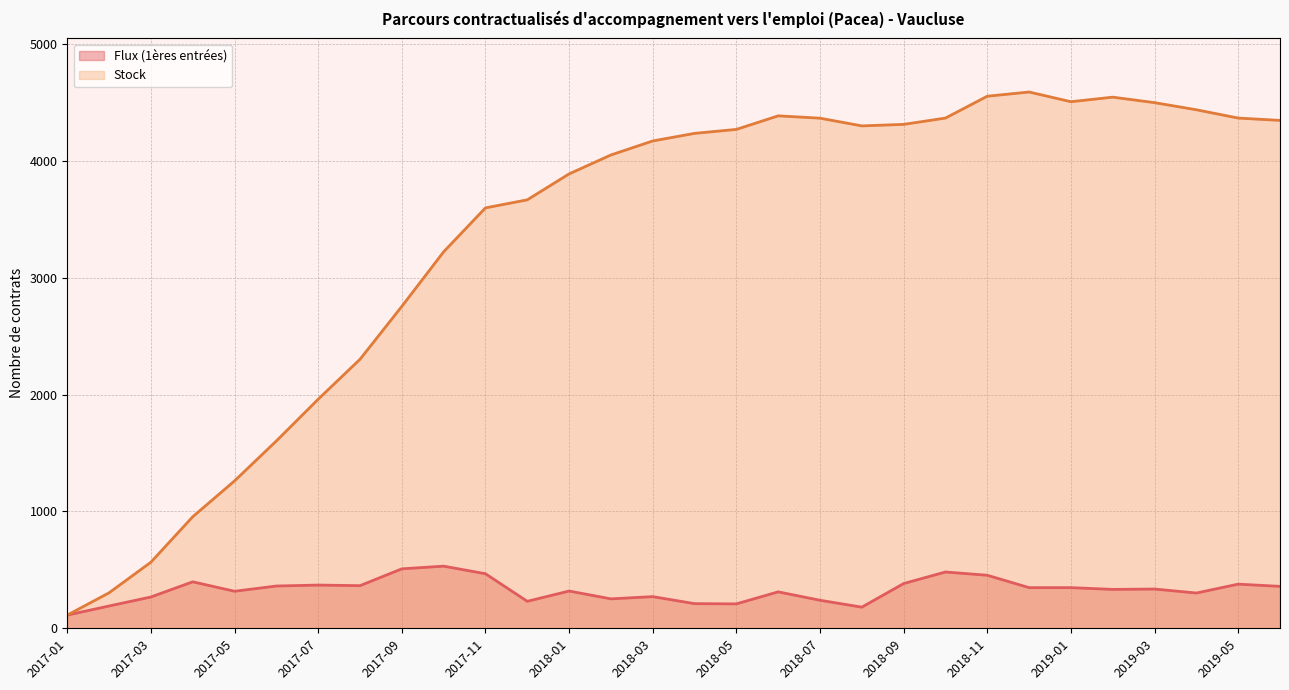

How many lines are shown in the chart?

2